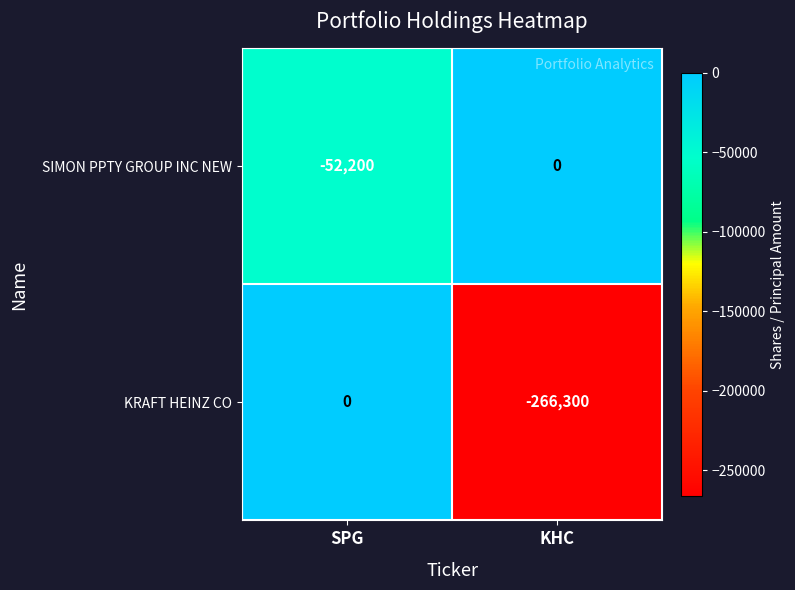

What is the total value across all series at SPG?

-52200